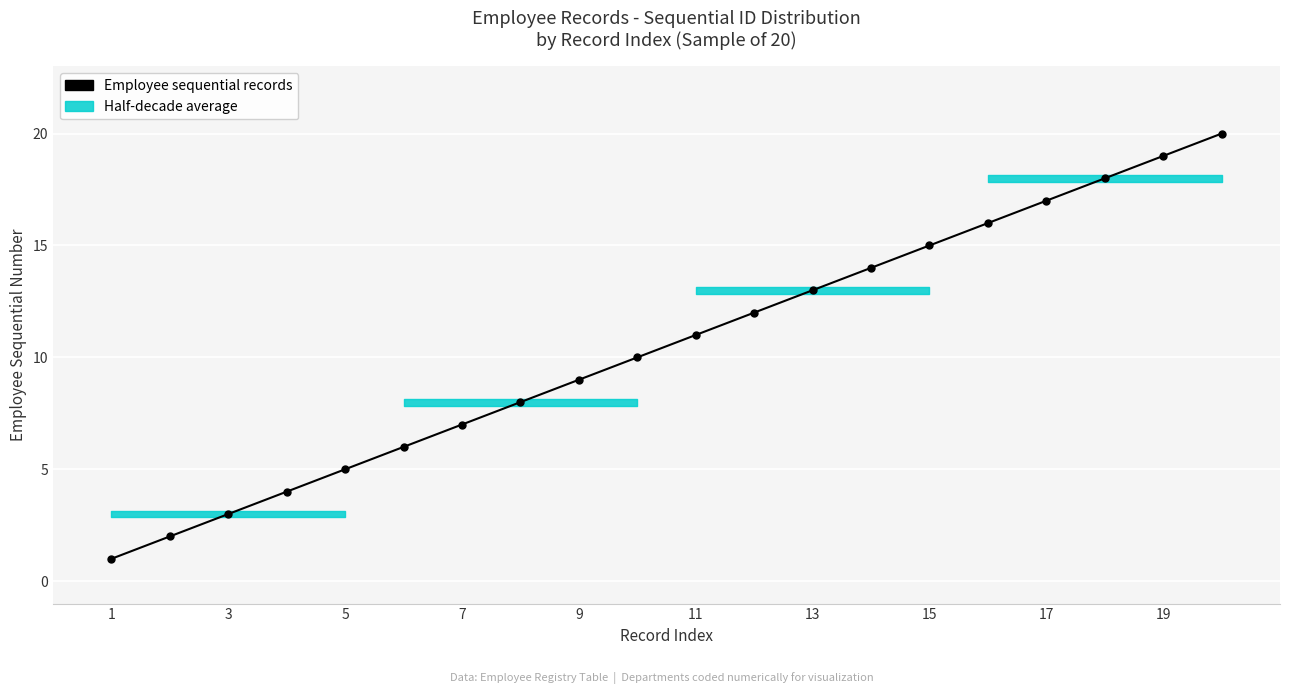

The value at 19 is 33. True or false?

False